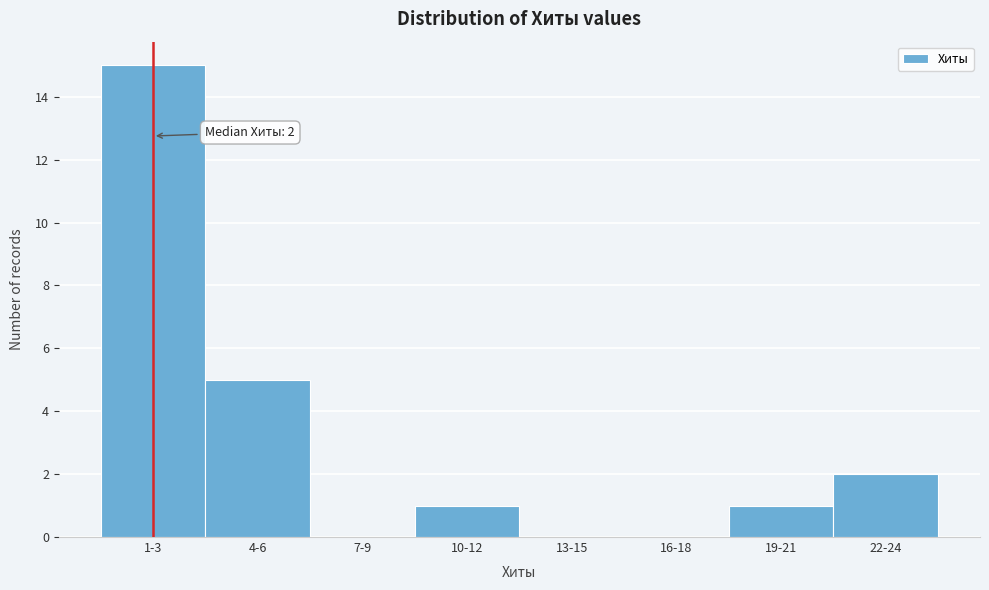

Reading left to right, what are all the values shown in this chart?

1-3=15	4-6=5	7-9=0	10-12=1	13-15=0	16-18=0	19-21=1	22-24=2